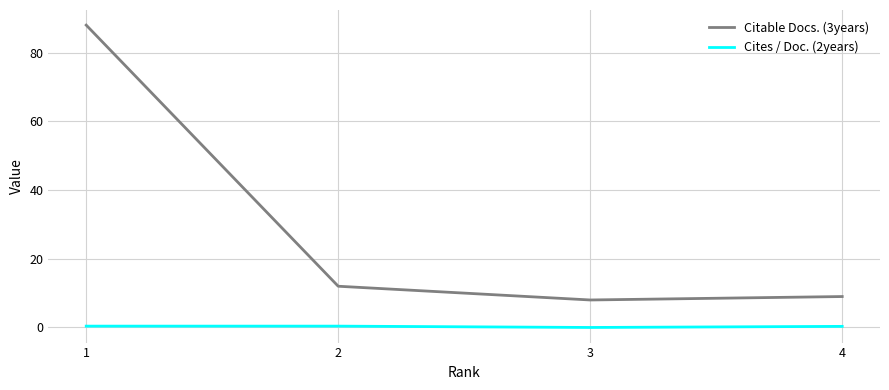

What is the total value across all series at 1?

88.4